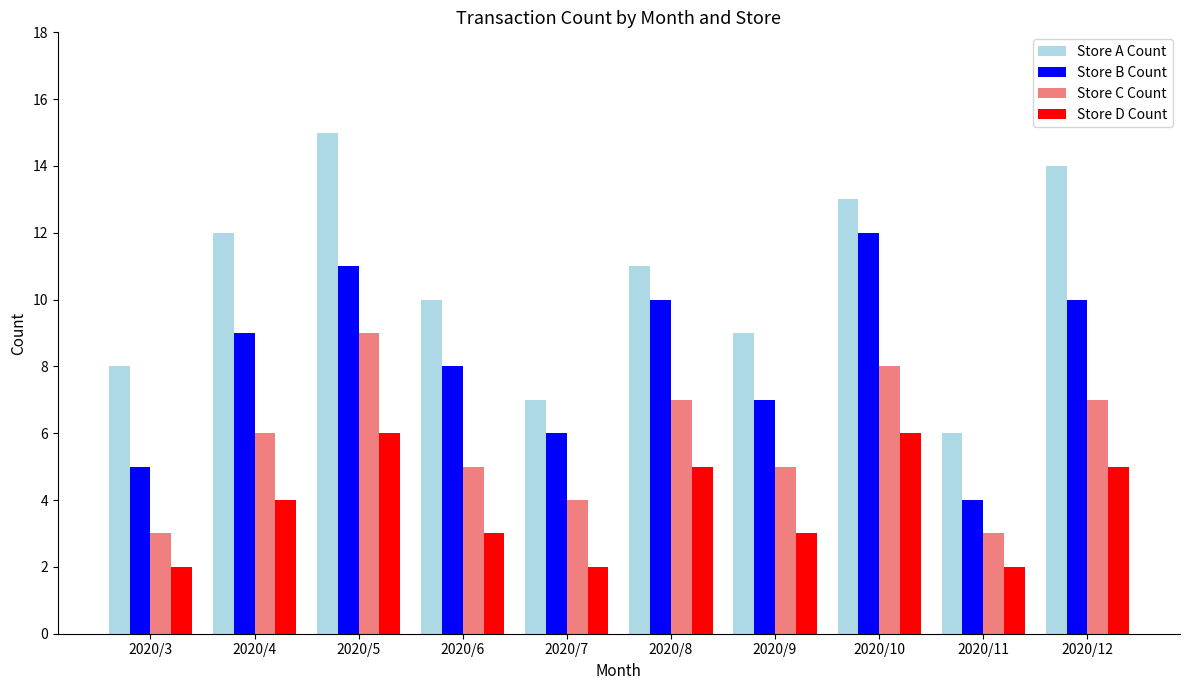

Which label corresponds to the largest value in the chart?

2020/5